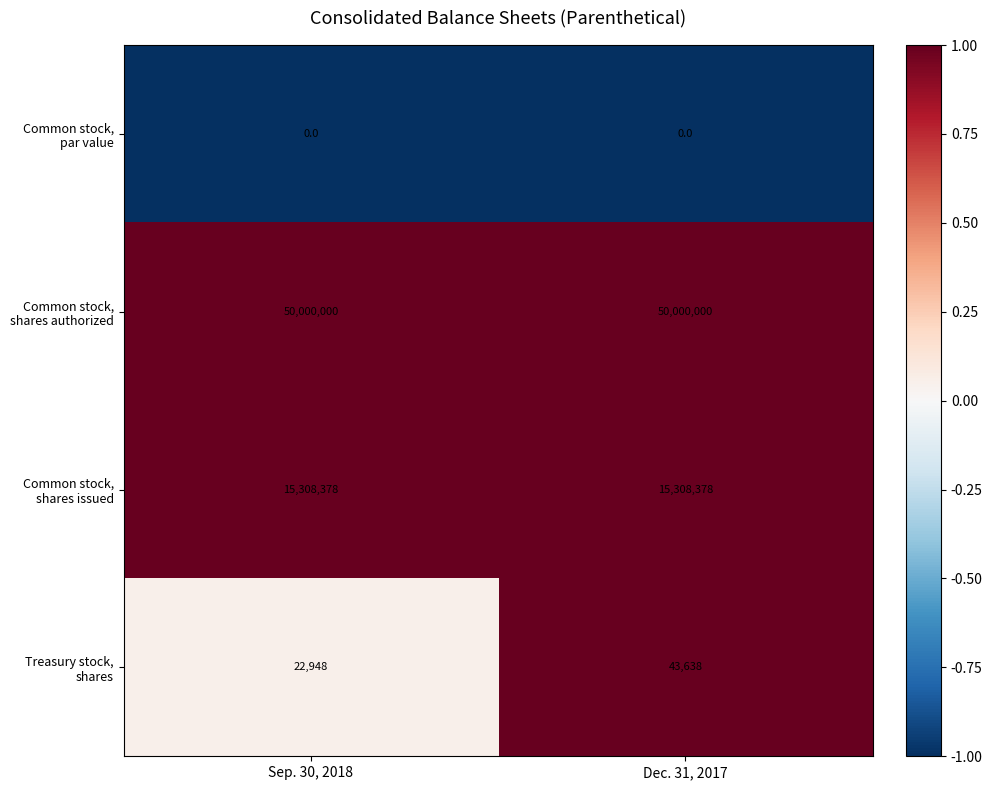

What is the difference between the highest and lowest values at Dec. 31, 2017?

50000000